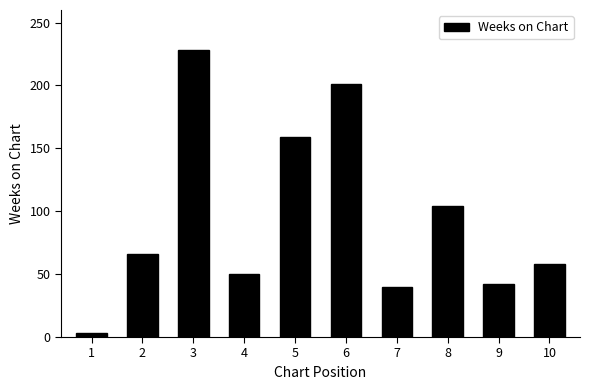

What is the ratio of the value at 6 to the value at 4?

4.0